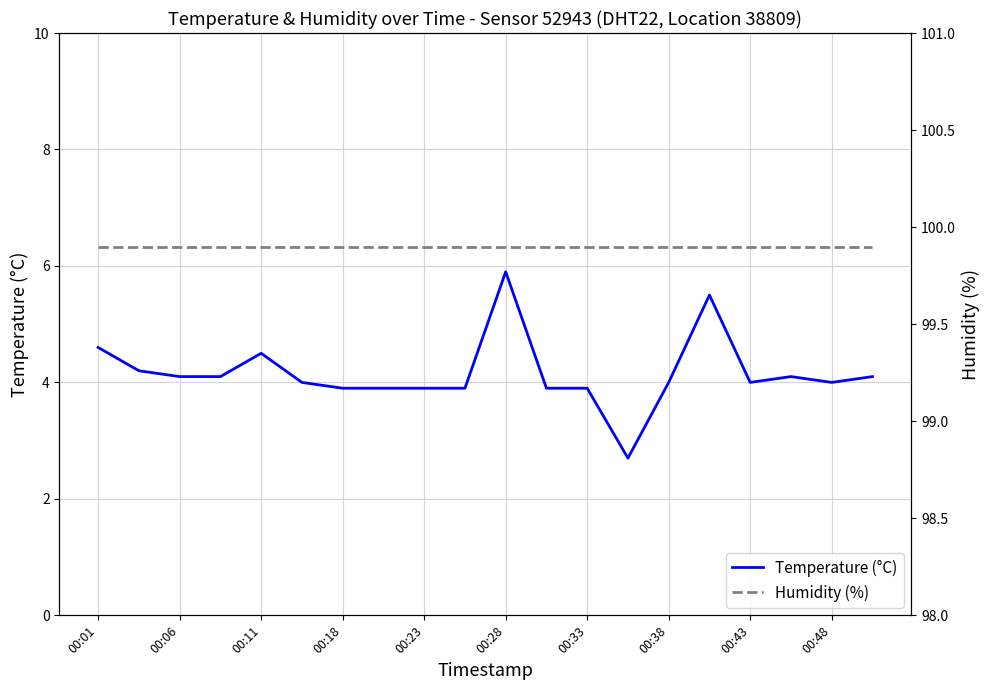

What is the sum of all Humidity (%) values?

1998.0